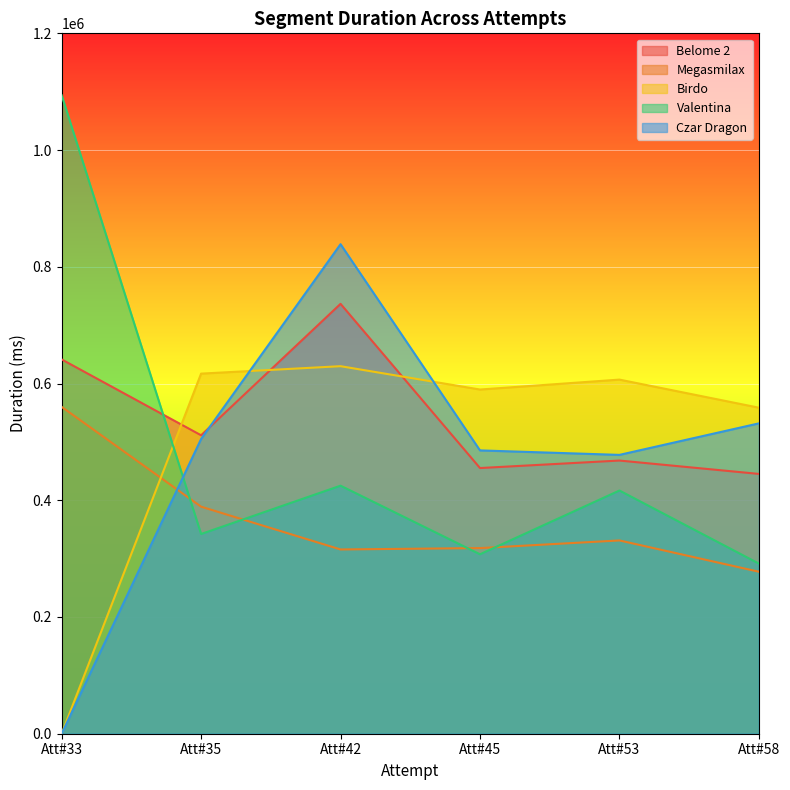

Is the value of Czar Dragon at Att#33 greater than the value of Belome 2 at Att#53?

No